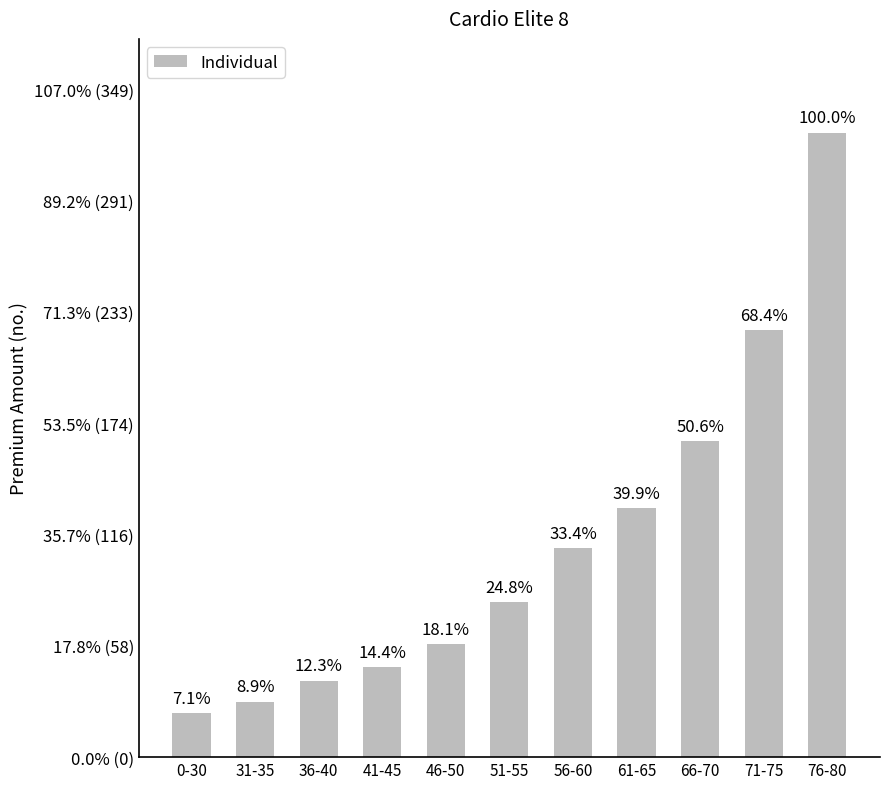

Between 66-70 and 36-40, which is larger?

66-70